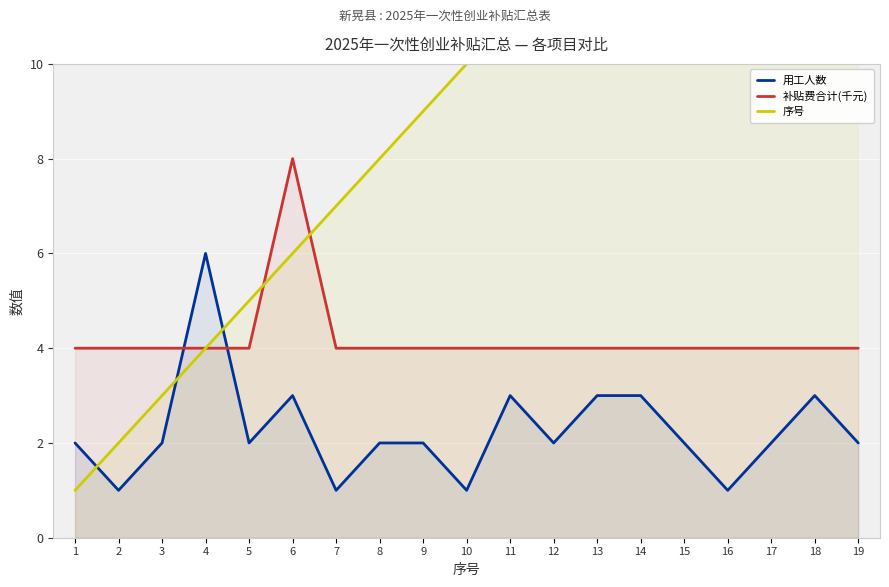

Which series has the largest range (max minus min)?

序号